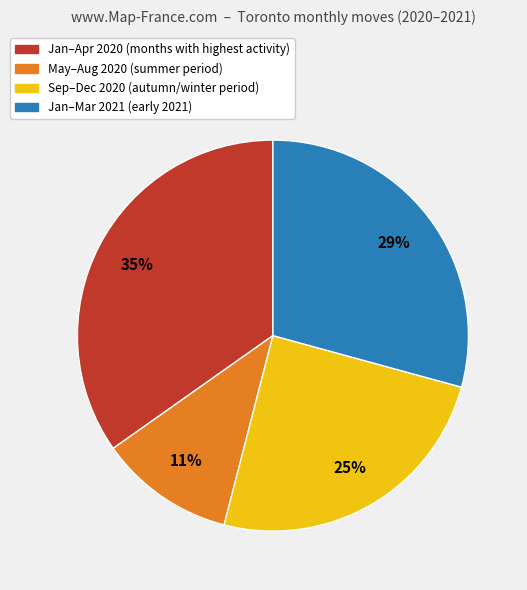

Rank the categories by value from highest to lowest.

Jan–Apr 2020 (months with highest activity), Jan–Mar 2021 (early 2021), Sep–Dec 2020 (autumn/winter period), May–Aug 2020 (summer period)